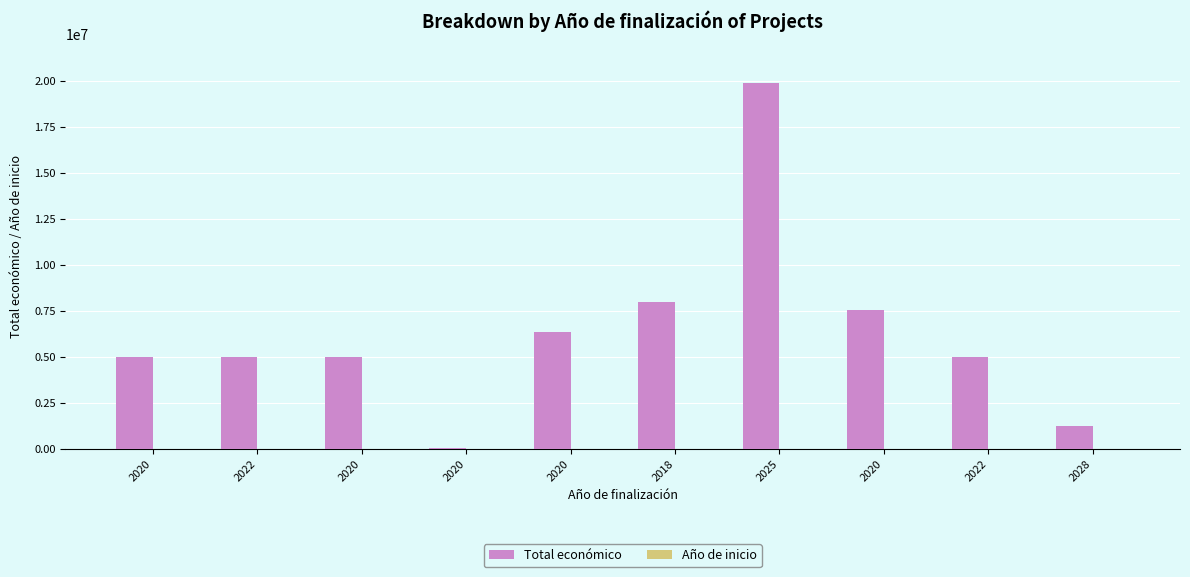

Rank the categories by Total económico value from lowest to highest.

2020, 2028, 2020, 2020, 2022, 2022, 2020, 2020, 2018, 2025